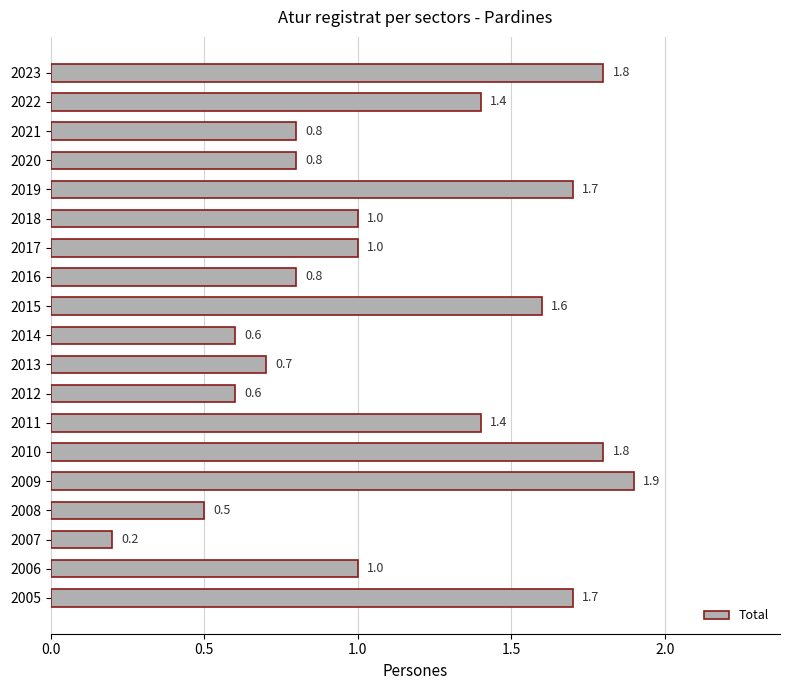

What is the minimum value shown in the chart?

0.2